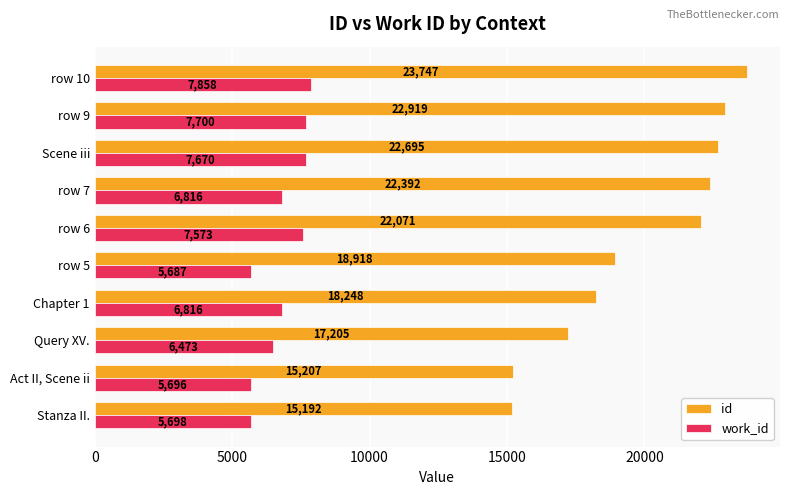

Which series has the widest spread of values?

id